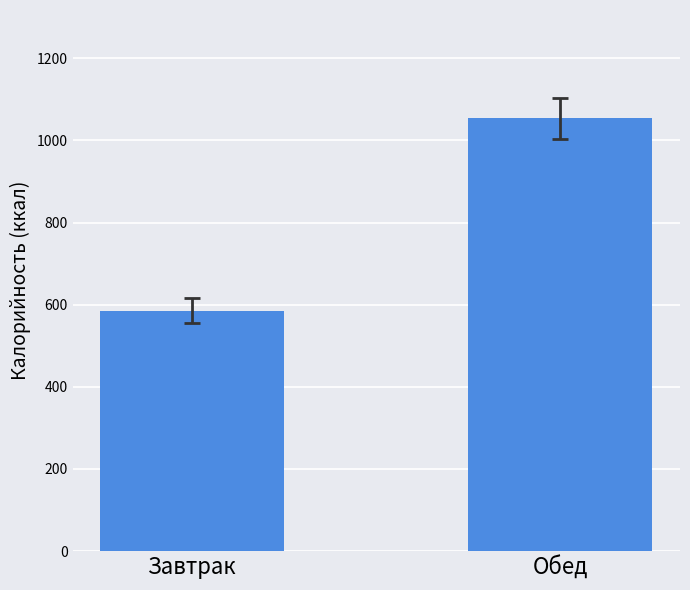

Where is the data nearest to the value 819?

Завтрак